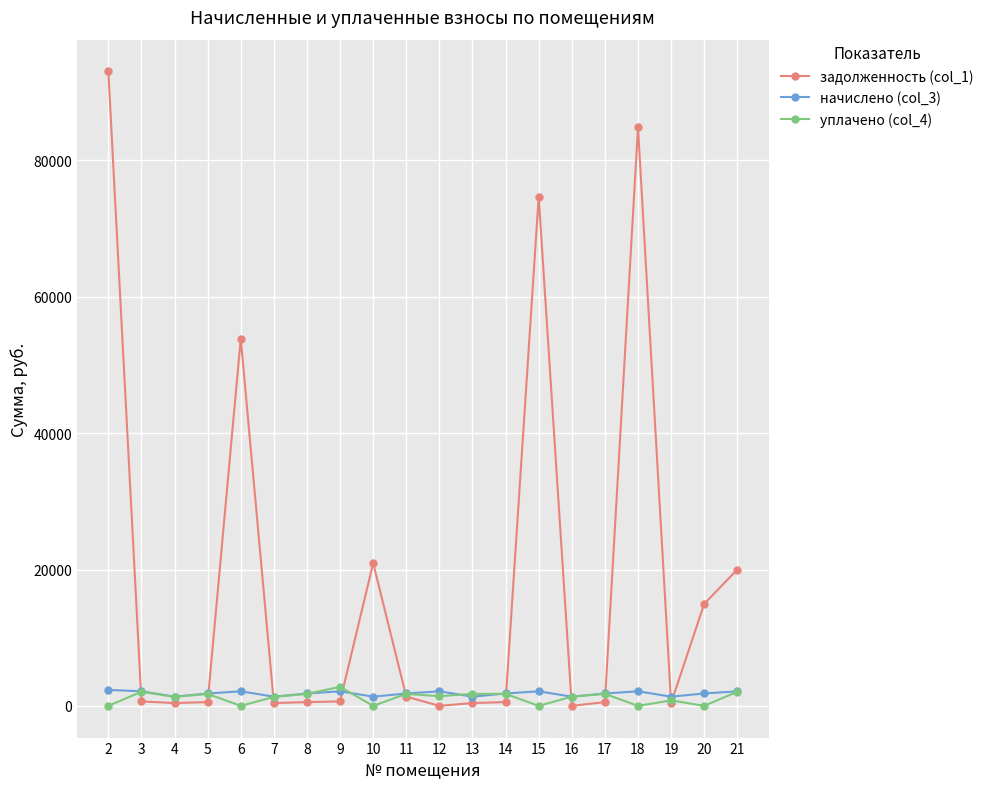

The value of начислено (col_3) at 9 is 2134.8. True or false?

True